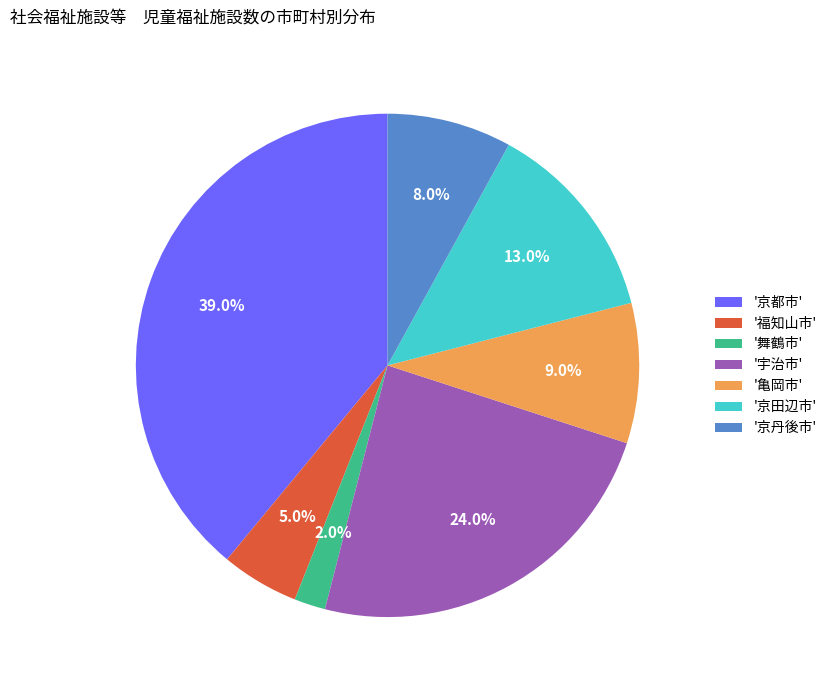

Which category has the biggest portion of the pie?

'京都市'